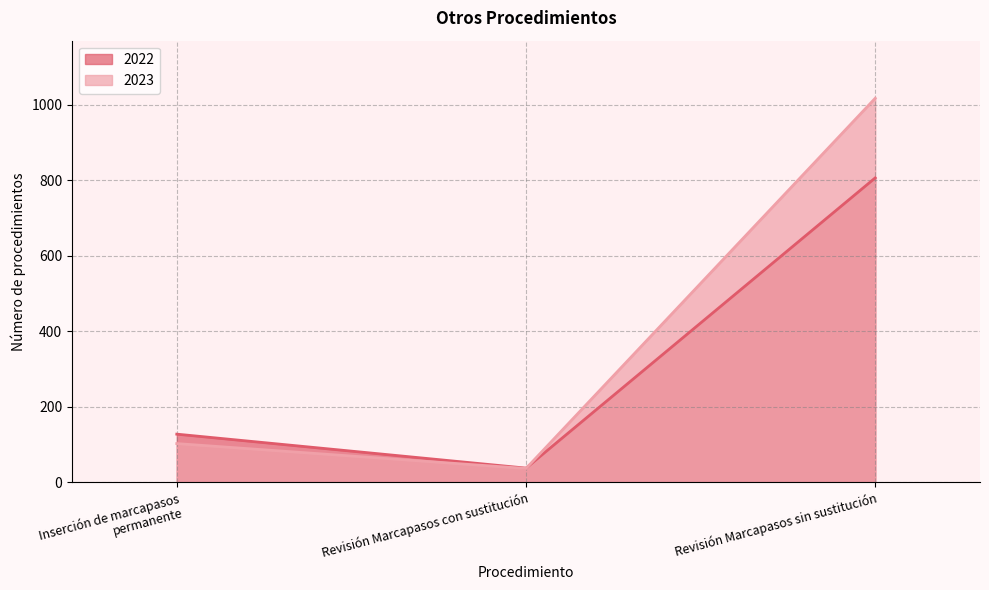

At how many categories does at least one series exceed 214?

1